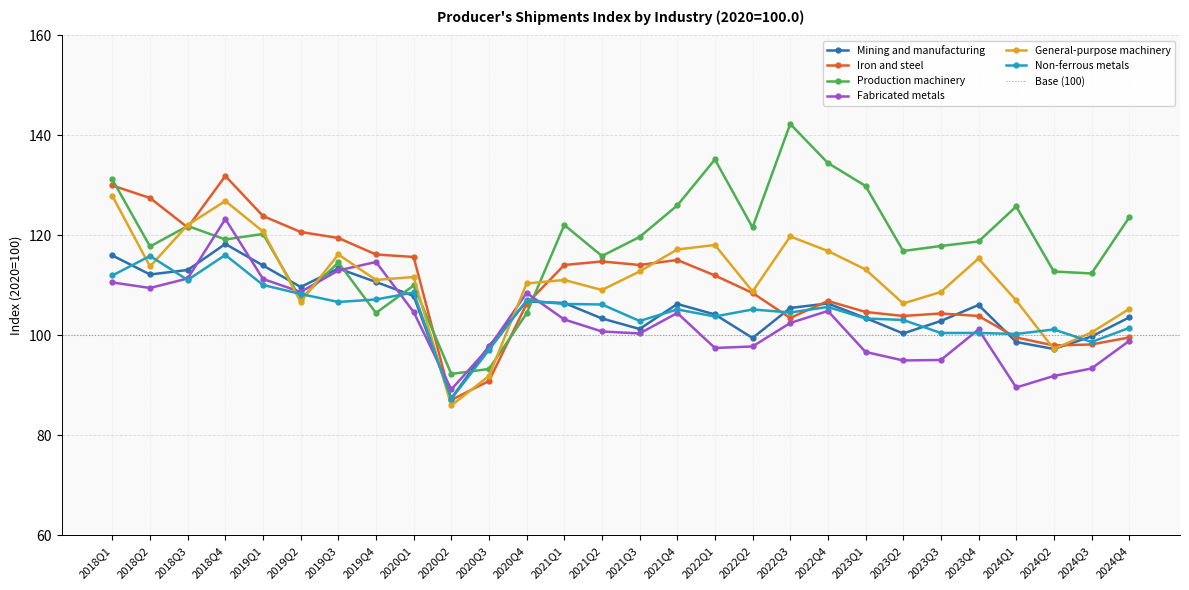

Reading left to right, extract all data points from this chart.

Mining and manufacturing: 2018Q1=116.0	2018Q2=112.2	2018Q3=113.1	2018Q4=118.3	2019Q1=114.0	2019Q2=109.7	2019Q3=113.4	2019Q4=110.7	2020Q1=107.9	2020Q2=87.4	2020Q3=97.9	2020Q4=106.8	2021Q1=106.5	2021Q2=103.4	2021Q3=101.3	2021Q4=106.3	2022Q1=104.2	2022Q2=99.5	2022Q3=105.5	2022Q4=106.4	2023Q1=103.5	2023Q2=100.4	2023Q3=102.9	2023Q4=106.1	2024Q1=98.7	2024Q2=97.3	2024Q3=99.8	2024Q4=103.6
Iron and steel: 2018Q1=130.0	2018Q2=127.5	2018Q3=121.6	2018Q4=131.9	2019Q1=123.9	2019Q2=120.7	2019Q3=119.5	2019Q4=116.2	2020Q1=115.7	2020Q2=87.1	2020Q3=90.9	2020Q4=106.3	2021Q1=114.1	2021Q2=114.8	2021Q3=114.1	2021Q4=115.1	2022Q1=112.0	2022Q2=108.5	2022Q3=103.5	2022Q4=106.9	2023Q1=104.7	2023Q2=103.9	2023Q3=104.4	2023Q4=103.9	2024Q1=99.6	2024Q2=98.0	2024Q3=98.2	2024Q4=99.6
Production machinery: 2018Q1=131.2	2018Q2=117.8	2018Q3=121.9	2018Q4=119.2	2019Q1=120.3	2019Q2=107.3	2019Q3=114.6	2019Q4=104.5	2020Q1=110.0	2020Q2=92.3	2020Q3=93.3	2020Q4=104.4	2021Q1=122.1	2021Q2=115.9	2021Q3=119.7	2021Q4=126.0	2022Q1=135.2	2022Q2=121.6	2022Q3=142.3	2022Q4=134.5	2023Q1=129.9	2023Q2=116.9	2023Q3=117.9	2023Q4=118.8	2024Q1=125.8	2024Q2=112.8	2024Q3=112.4	2024Q4=123.6
Fabricated metals: 2018Q1=110.6	2018Q2=109.5	2018Q3=111.4	2018Q4=123.3	2019Q1=111.3	2019Q2=108.7	2019Q3=113.0	2019Q4=114.7	2020Q1=104.7	2020Q2=89.2	2020Q3=97.6	2020Q4=108.5	2021Q1=103.2	2021Q2=100.8	2021Q3=100.4	2021Q4=104.5	2022Q1=97.5	2022Q2=97.8	2022Q3=102.5	2022Q4=104.9	2023Q1=96.7	2023Q2=95.0	2023Q3=95.1	2023Q4=101.2	2024Q1=89.6	2024Q2=91.9	2024Q3=93.4	2024Q4=98.9
General-purpose machinery: 2018Q1=127.9	2018Q2=113.8	2018Q3=122.1	2018Q4=126.9	2019Q1=120.8	2019Q2=106.7	2019Q3=116.2	2019Q4=111.1	2020Q1=111.7	2020Q2=86.0	2020Q3=91.9	2020Q4=110.4	2021Q1=111.1	2021Q2=109.1	2021Q3=112.8	2021Q4=117.2	2022Q1=118.1	2022Q2=108.8	2022Q3=119.8	2022Q4=116.9	2023Q1=113.2	2023Q2=106.4	2023Q3=108.7	2023Q4=115.4	2024Q1=107.0	2024Q2=97.3	2024Q3=100.6	2024Q4=105.3
Non-ferrous metals: 2018Q1=112.0	2018Q2=115.9	2018Q3=111.1	2018Q4=116.1	2019Q1=110.1	2019Q2=108.3	2019Q3=106.7	2019Q4=107.2	2020Q1=108.6	2020Q2=87.3	2020Q3=97.1	2020Q4=107.0	2021Q1=106.3	2021Q2=106.2	2021Q3=102.9	2021Q4=105.2	2022Q1=103.8	2022Q2=105.2	2022Q3=104.6	2022Q4=105.7	2023Q1=103.4	2023Q2=103.1	2023Q3=100.5	2023Q4=100.5	2024Q1=100.3	2024Q2=101.2	2024Q3=98.7	2024Q4=101.5